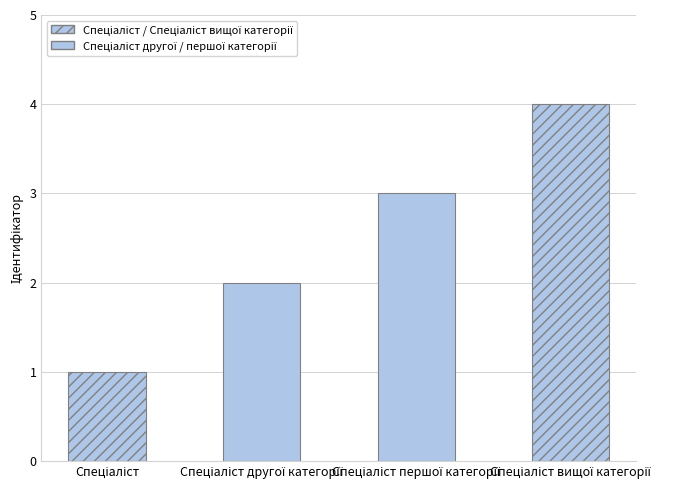

What is the maximum value shown in the chart?

4